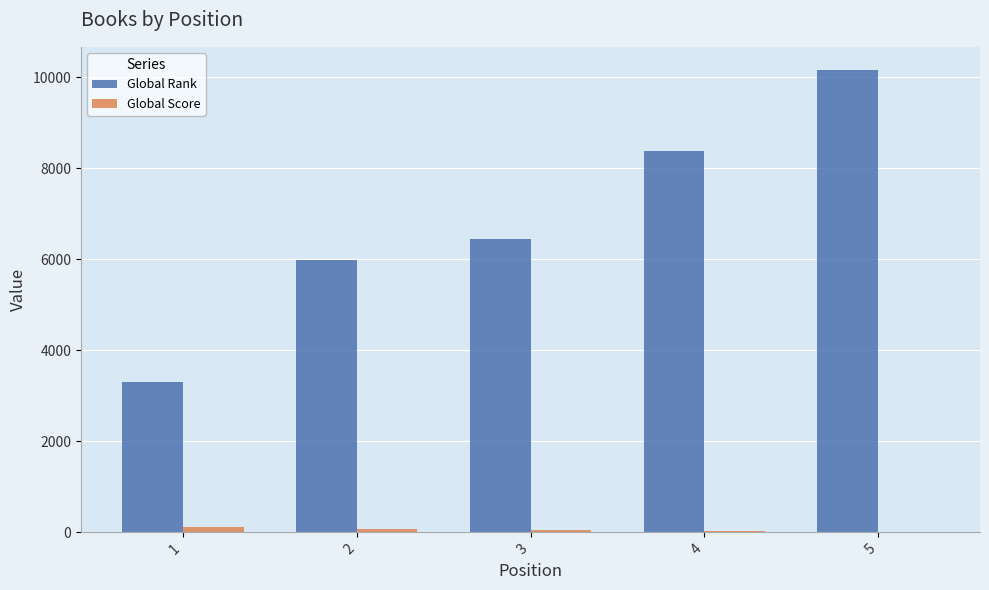

What is the average value of the Global Rank series?

6851